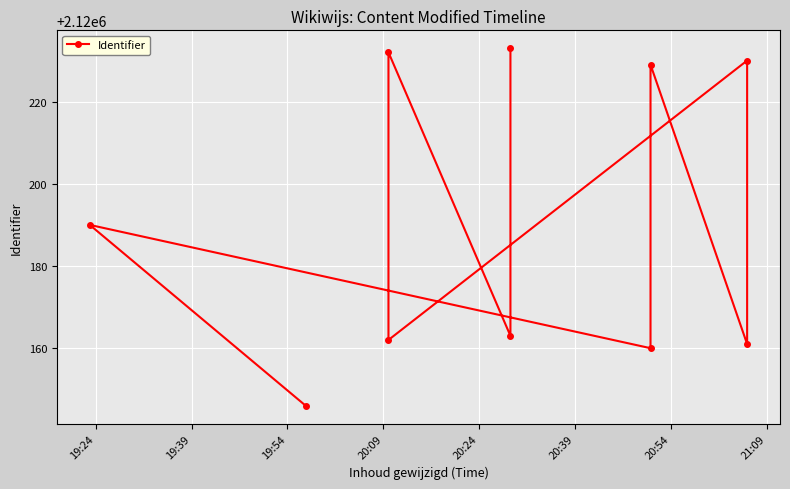

How many interior local valleys (lower than both neighbors) does the data have?

4